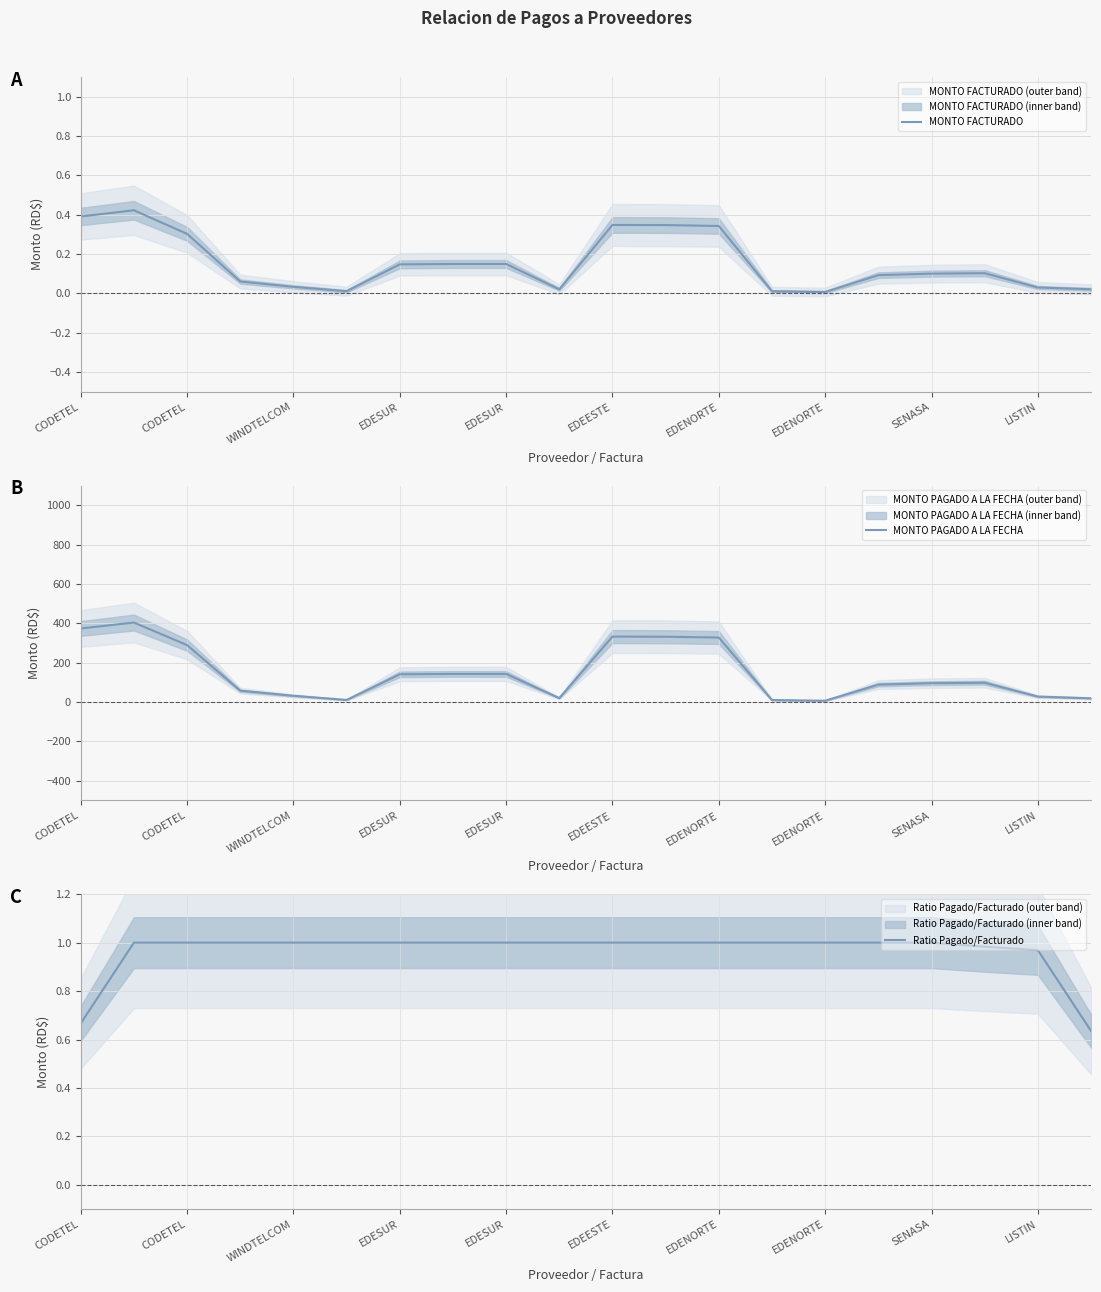

True or false: MONTO FACTURADO and MONTO PAGADO A LA FECHA intersect in this chart.

False